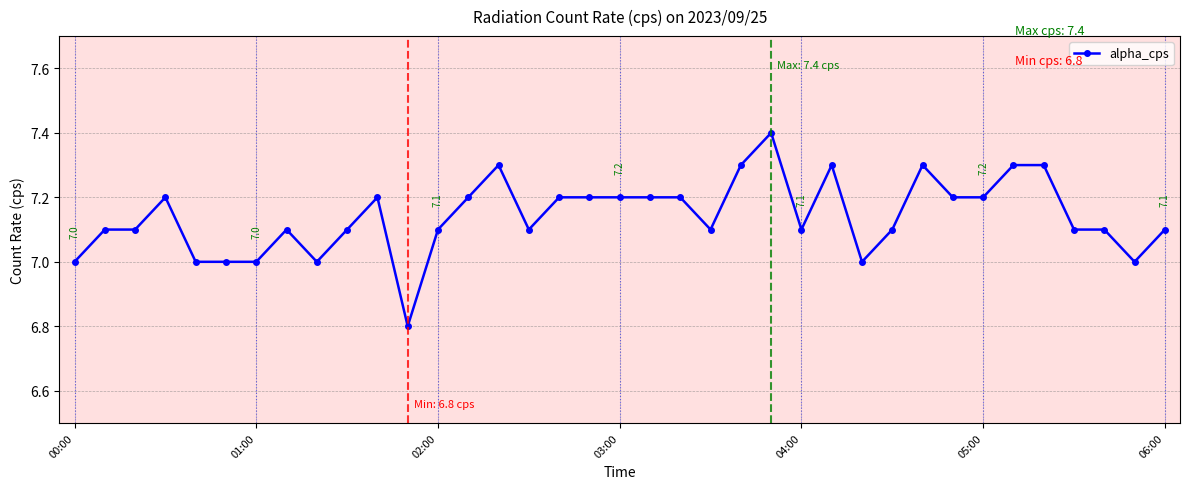

What is the difference between the second highest and second lowest values?

0.3